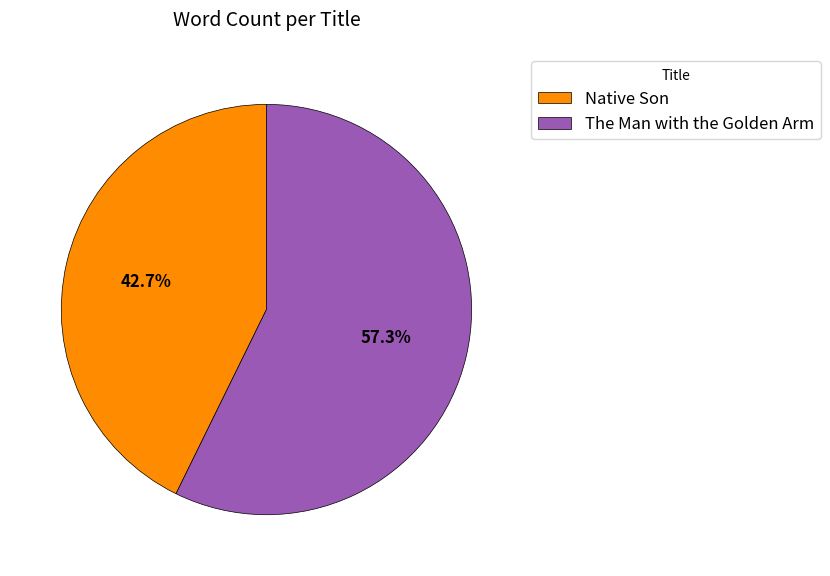

How many slices are in this pie chart?

2